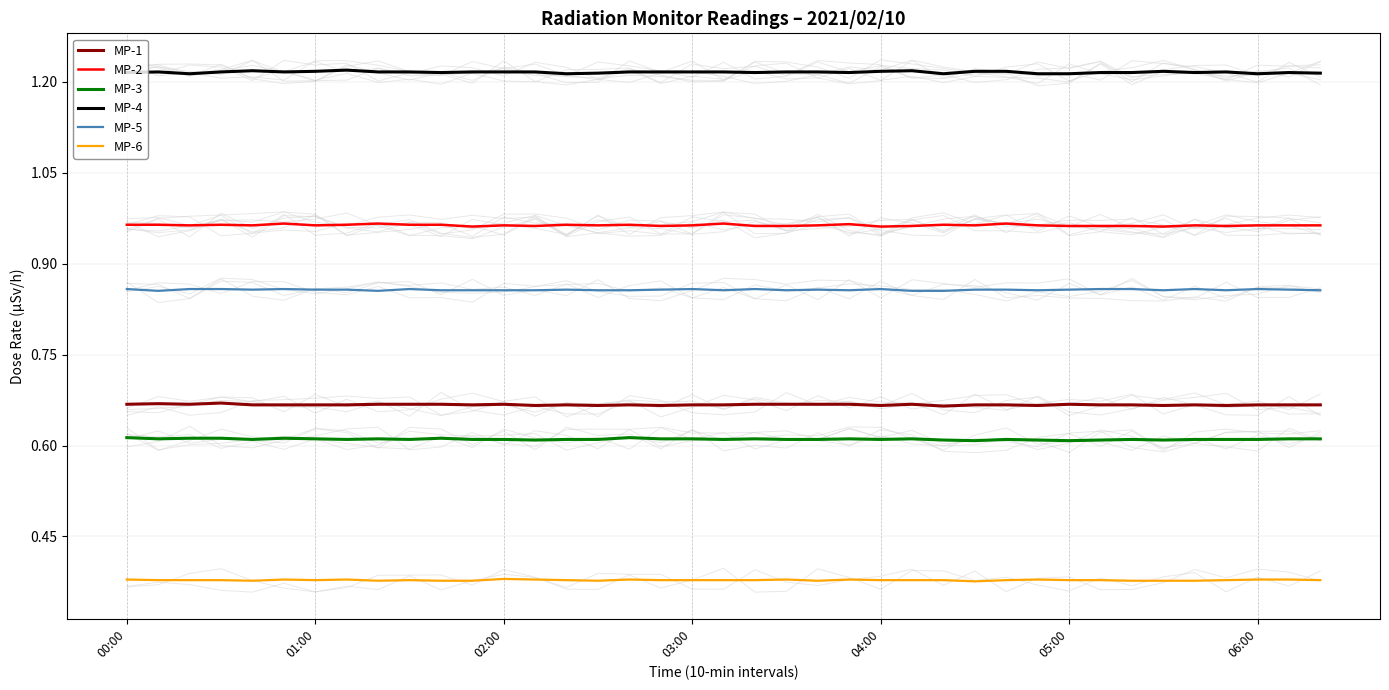

True or false: MP-3 and MP-2 cross at least once.

False